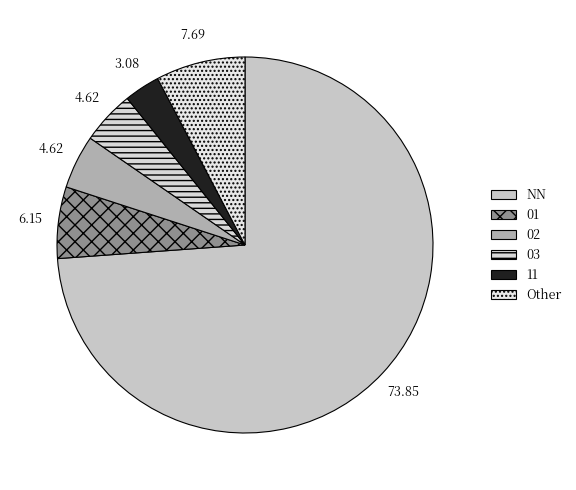

The NN slice represents 72% of the pie. True or false?

False